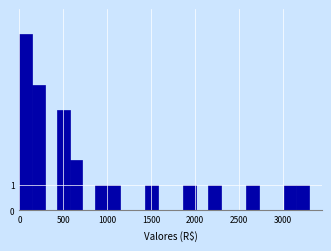

Around what value on the x-axis is the tallest bar? Give the approximate position of its centre, as read against the axis.

50